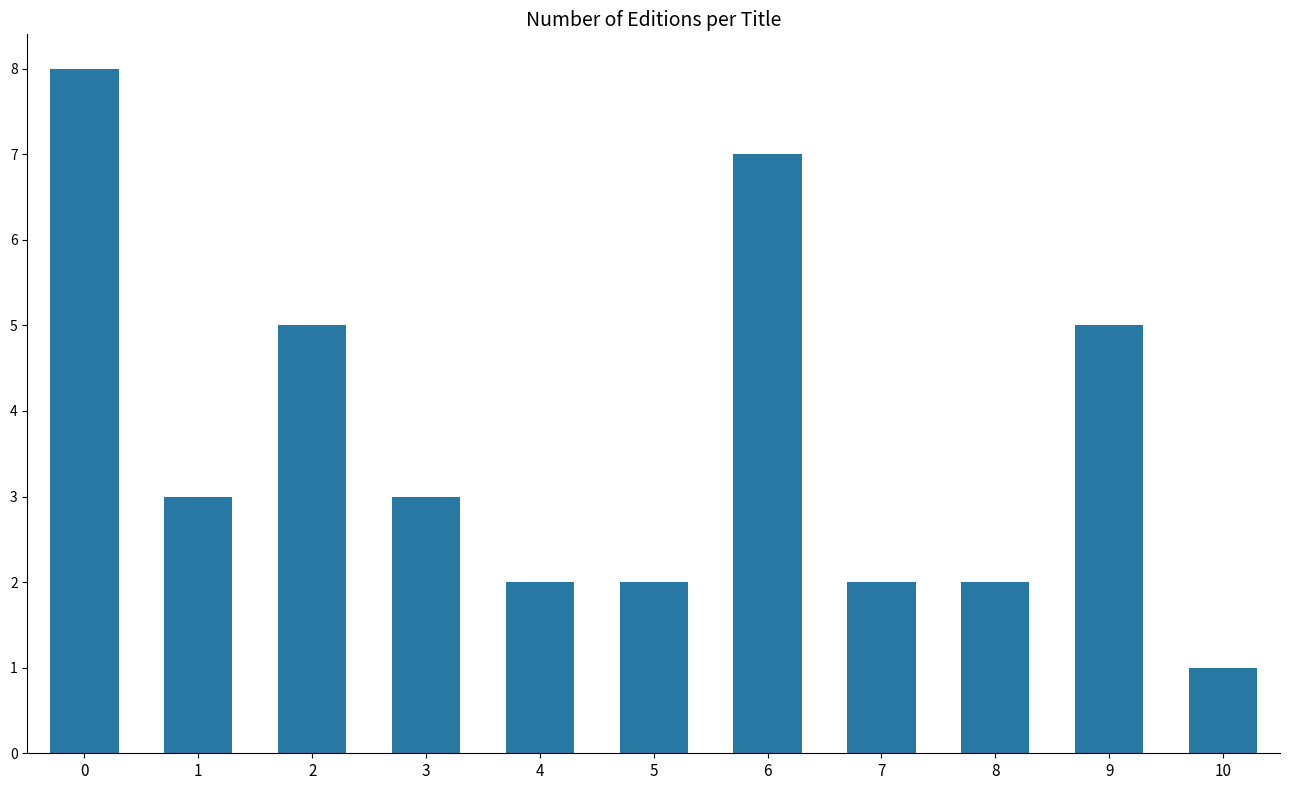

Are the bars grouped side by side (vs. stacked)?

No